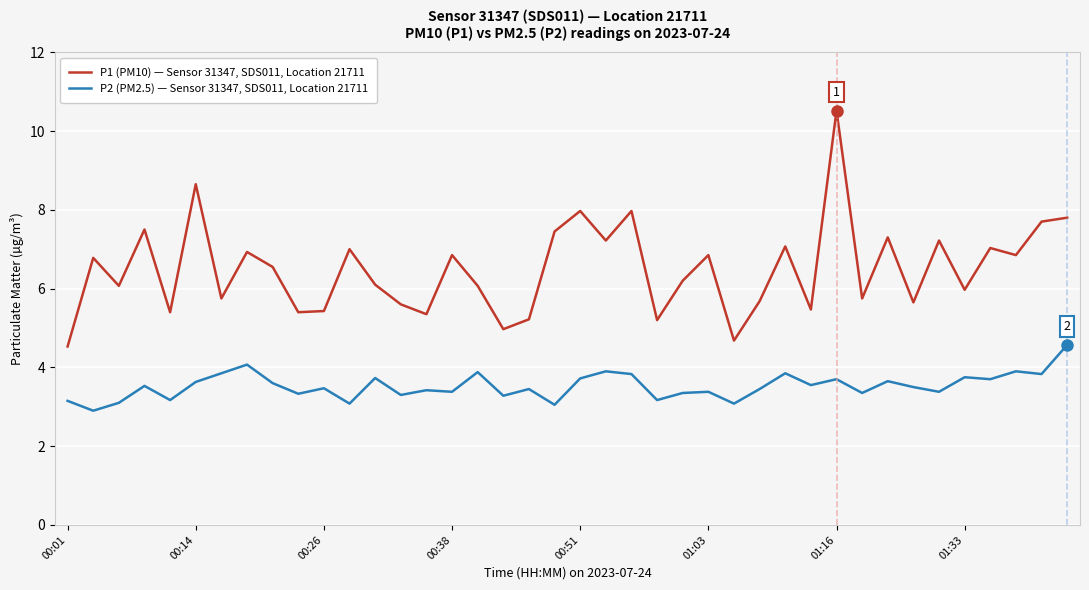

What is the maximum value shown in the chart?

10.5